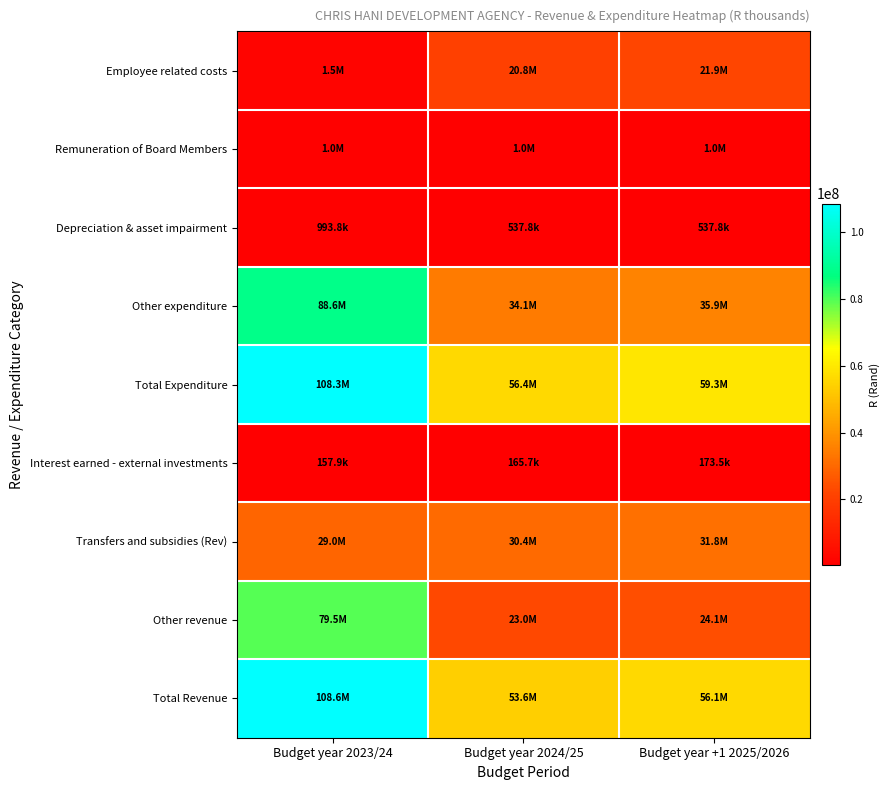

Reading left to right, transcribe all the data shown in this chart.

Employee related costs: Budget year 2023/24=1478403.5	Budget year 2024/25=20813631.8	Budget year +1 2025/2026=21877840.0
Remuneration of Board Members: Budget year 2023/24=1000000.0	Budget year 2024/25=1000000.0	Budget year +1 2025/2026=1000000.0
Depreciation & asset impairment: Budget year 2023/24=993810.6	Budget year 2024/25=537810.6	Budget year +1 2025/2026=537810.6
Other expenditure: Budget year 2023/24=88573295.9	Budget year 2024/25=34077258.1	Budget year +1 2025/2026=35887540.8
Total Expenditure: Budget year 2023/24=108307947.9	Budget year 2024/25=56428700.4	Budget year +1 2025/2026=59303191.4
Interest earned - external investments: Budget year 2023/24=157950.0	Budget year 2024/25=165689.5	Budget year +1 2025/2026=173477.0
Transfers and subsidies (Rev): Budget year 2023/24=28975500.0	Budget year 2024/25=30395299.5	Budget year +1 2025/2026=31823878.6
Other revenue: Budget year 2023/24=79486814.2	Budget year 2024/25=23017584.6	Budget year +1 2025/2026=24112146.0
Total Revenue: Budget year 2023/24=108620264.2	Budget year 2024/25=53578573.7	Budget year +1 2025/2026=56109501.5